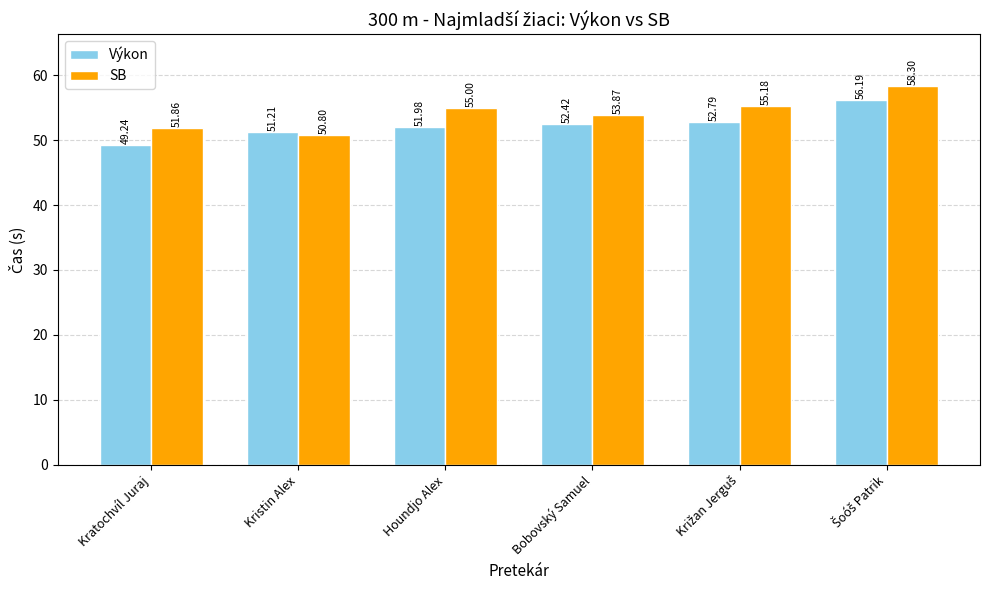

The value of Výkon at Houndjo Alex is 24.7. True or false?

False